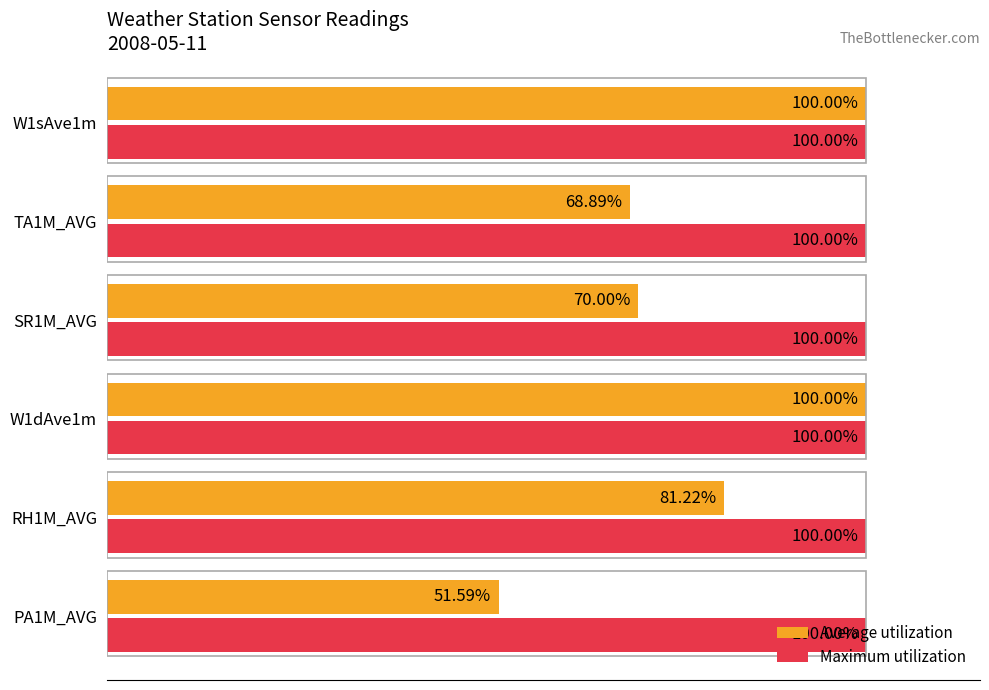

What are all the series names shown in the legend?

Average utilization, Maximum utilization